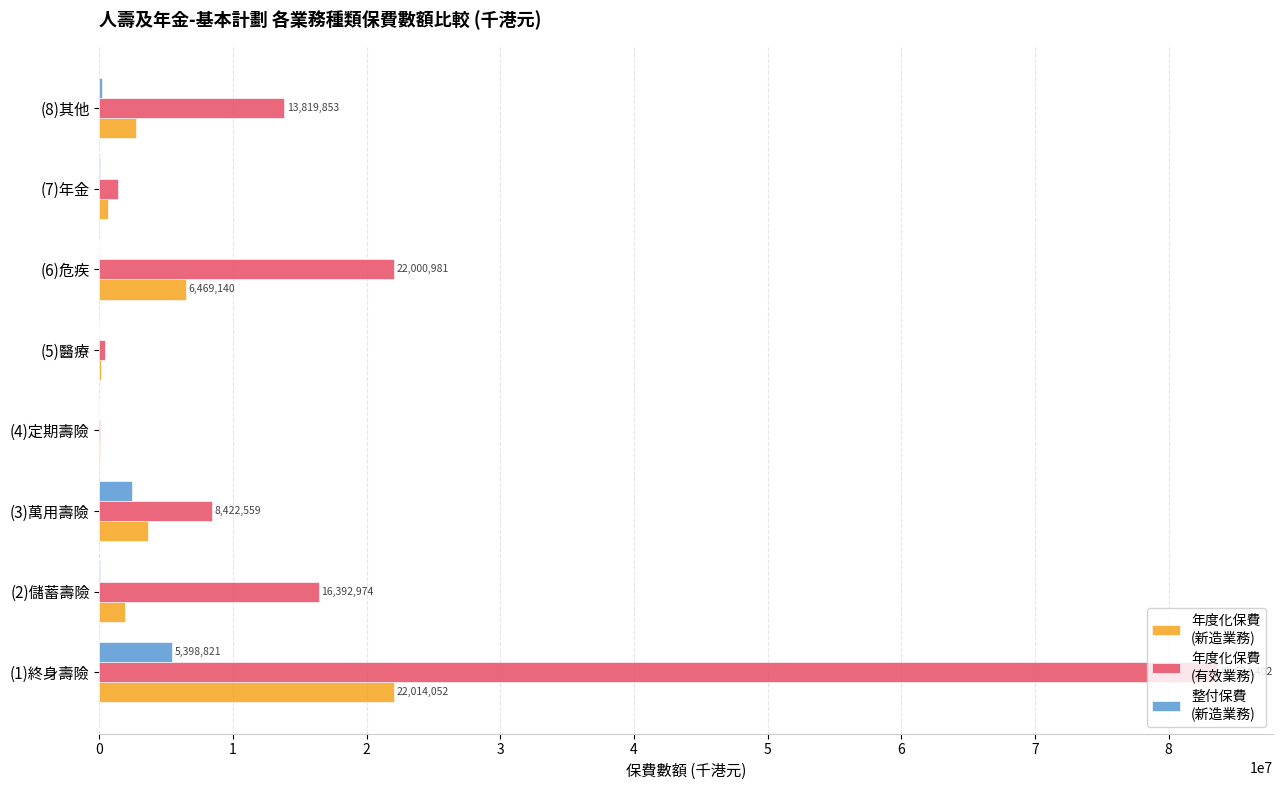

Which label corresponds to the largest value in the chart?

(1)終身壽險